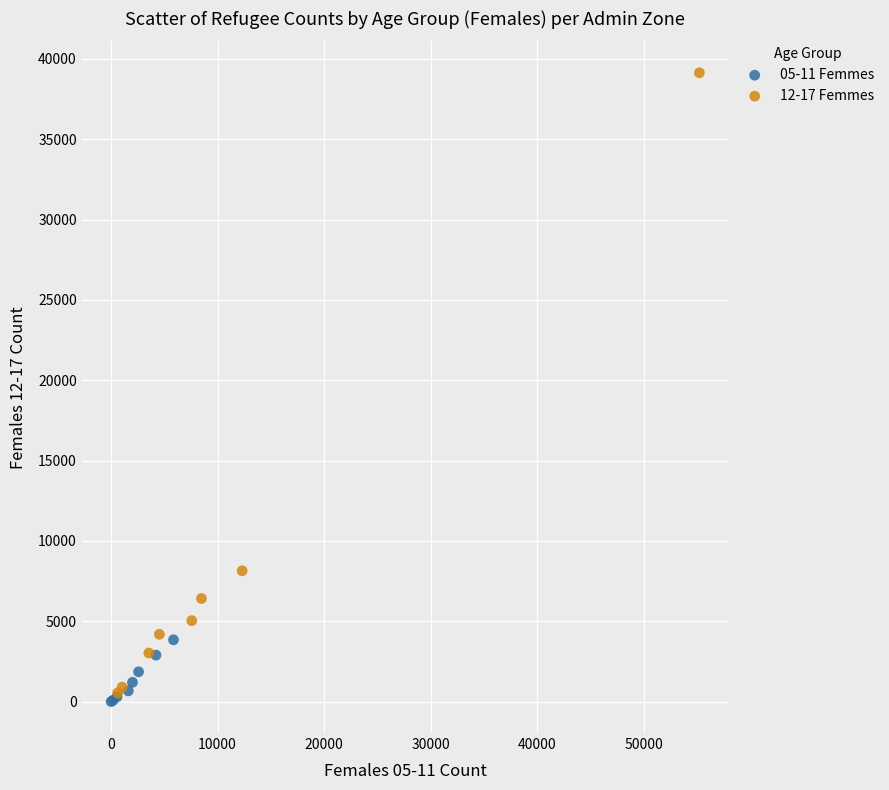

Which series has the largest Y range (max minus min)?

12-17 Femmes